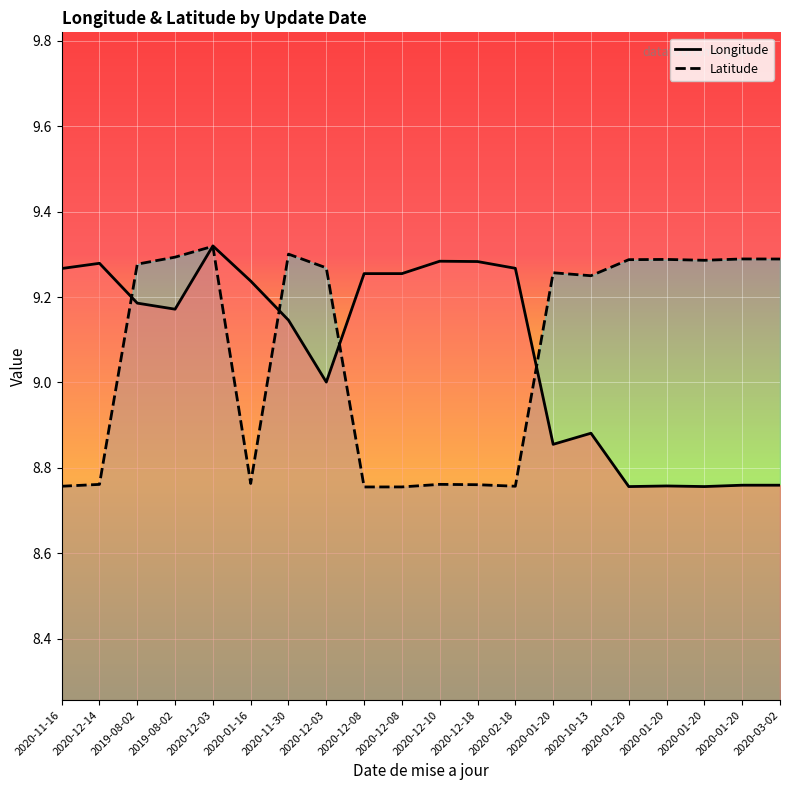

Where is the first local minimum for Longitude?

2019-08-02